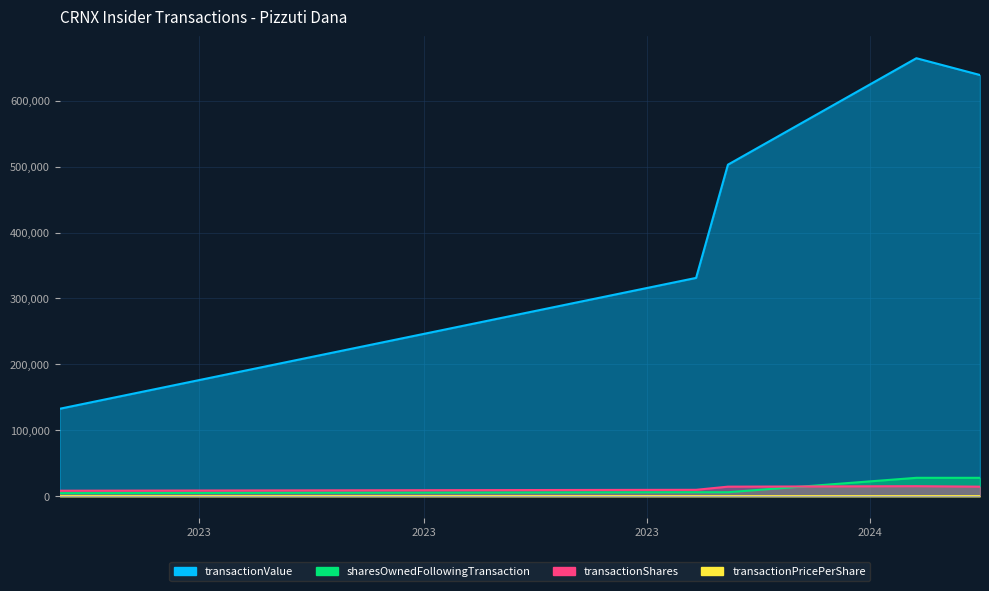

True or false: sharesOwnedFollowingTransaction has more than 2 interior local peaks.

False